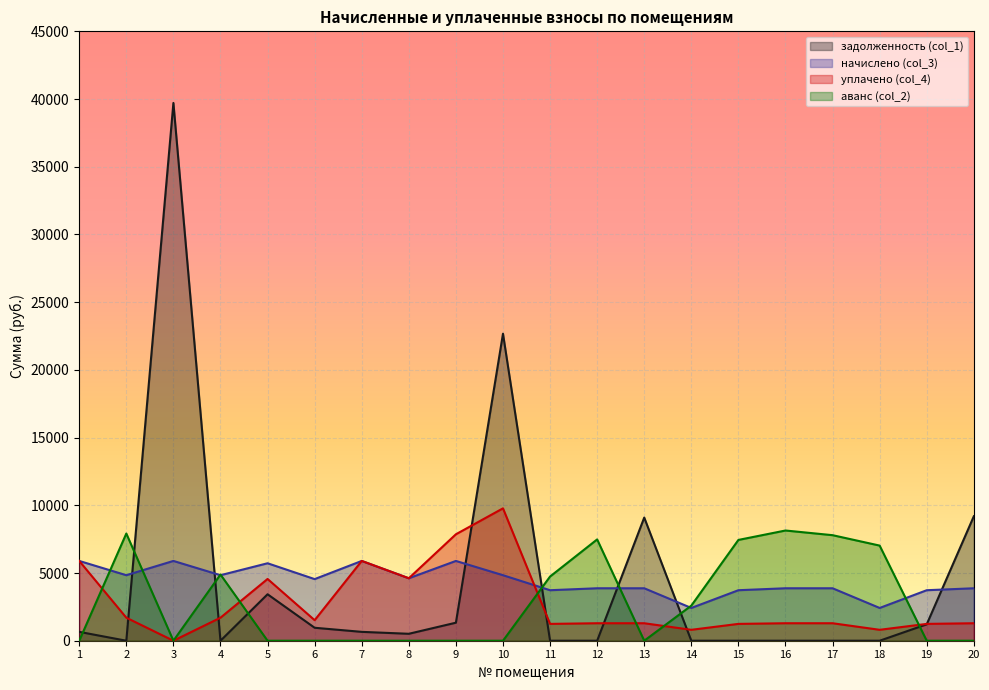

Where is the first local maximum for аванс (col_2)?

2